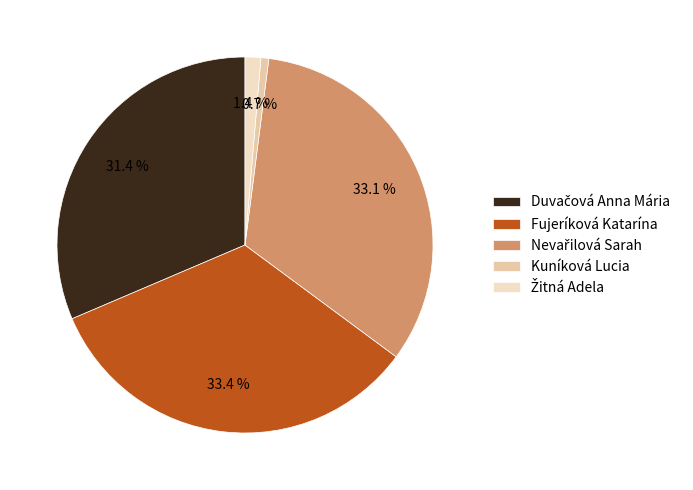

True or false: Žitná Adela accounts for 15% of the total.

False